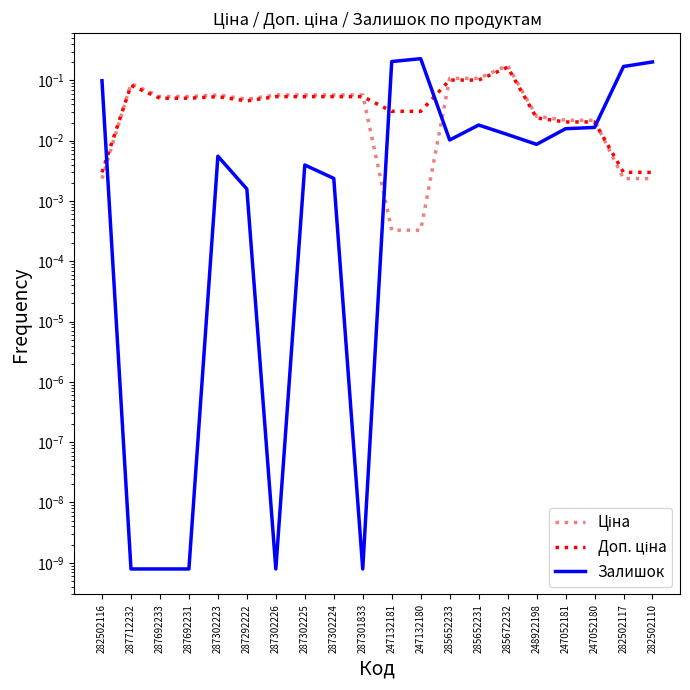

What position from the right is 287302225?

13